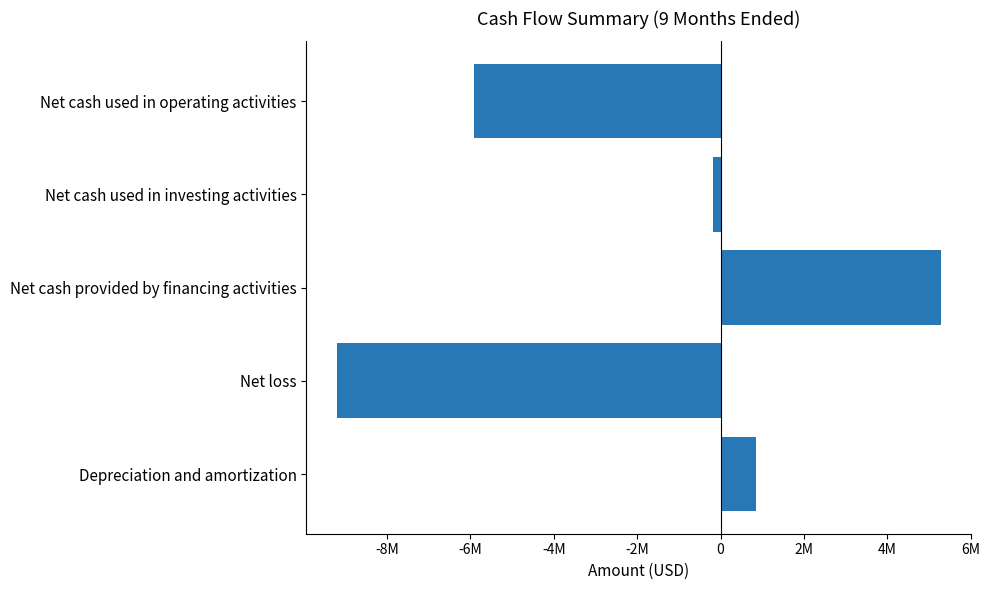

Does the chart contain stacked bars?

No